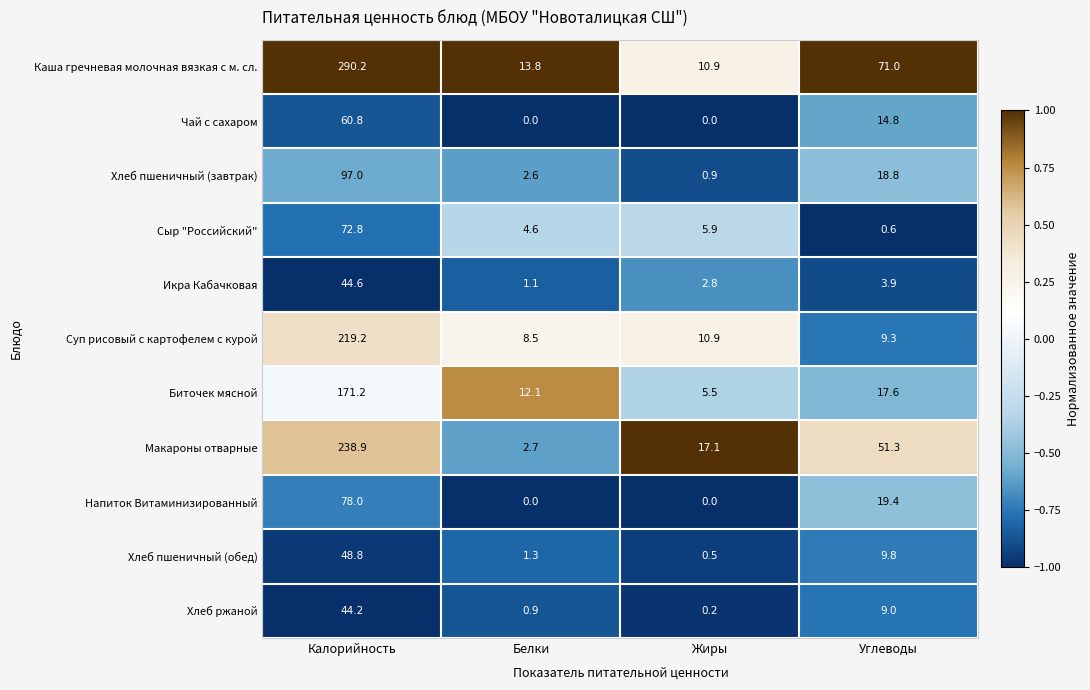

Which series has the largest range (max minus min)?

Каша гречневая молочная вязкая с м. сл.